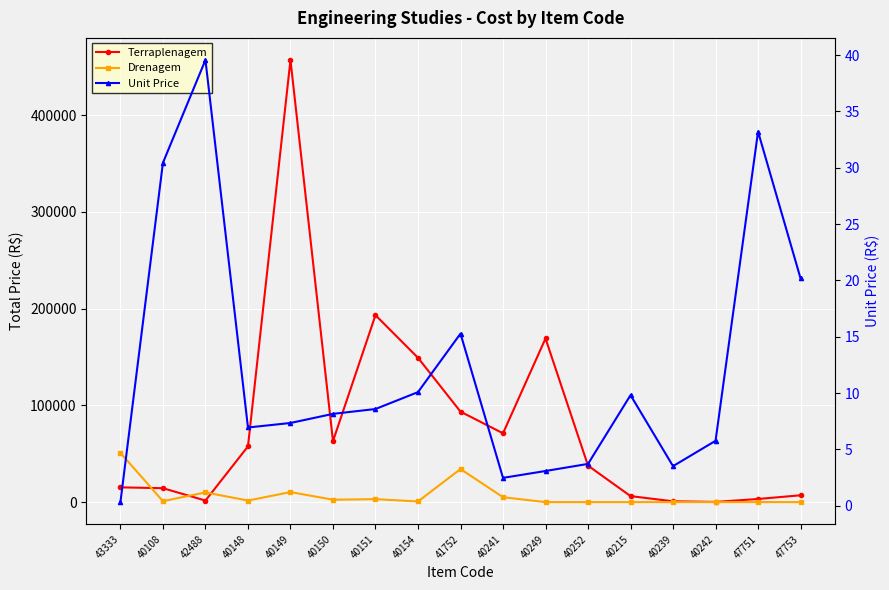

What is the label of the 13th point from the left?

40215